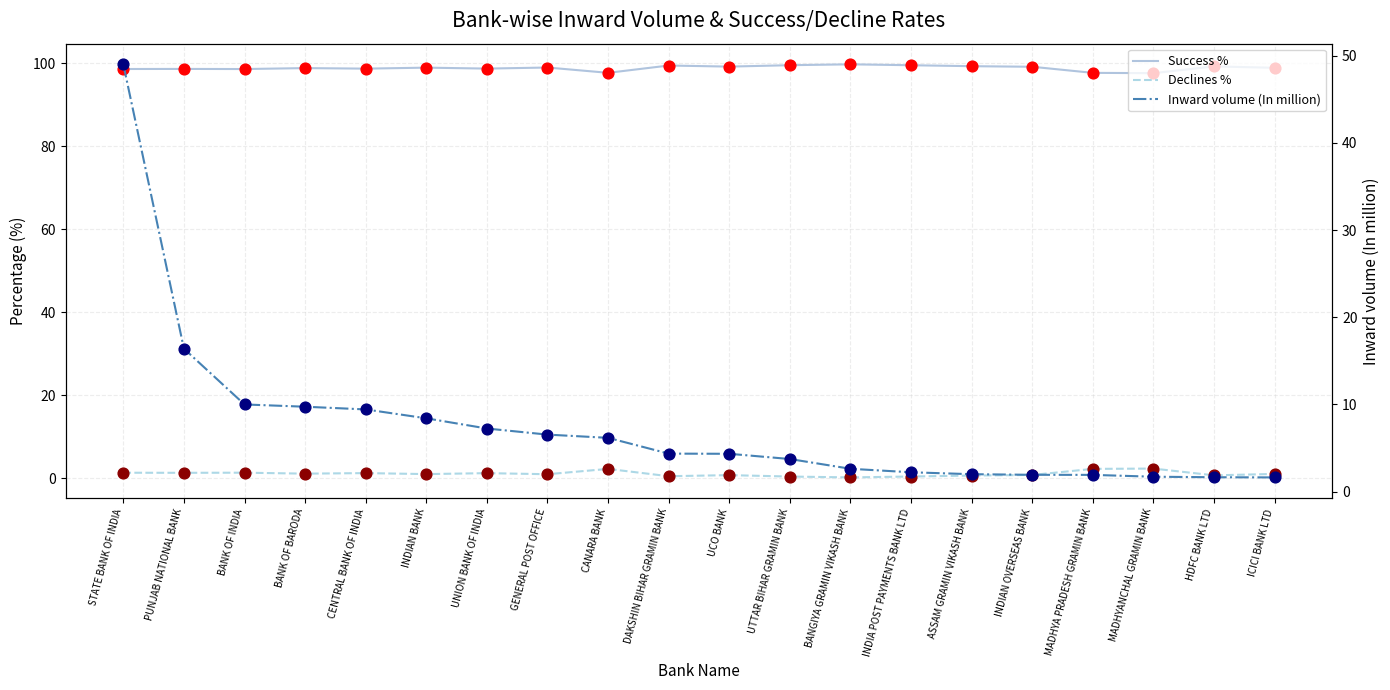

Which series contains the lowest Y value?

Declines %